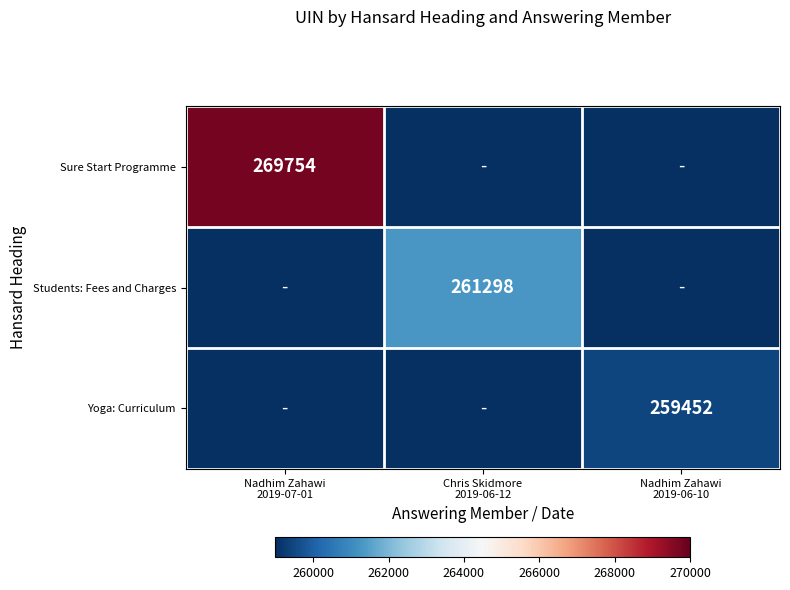

How many Students: Fees and Charges values are between 0 and 261298?

3